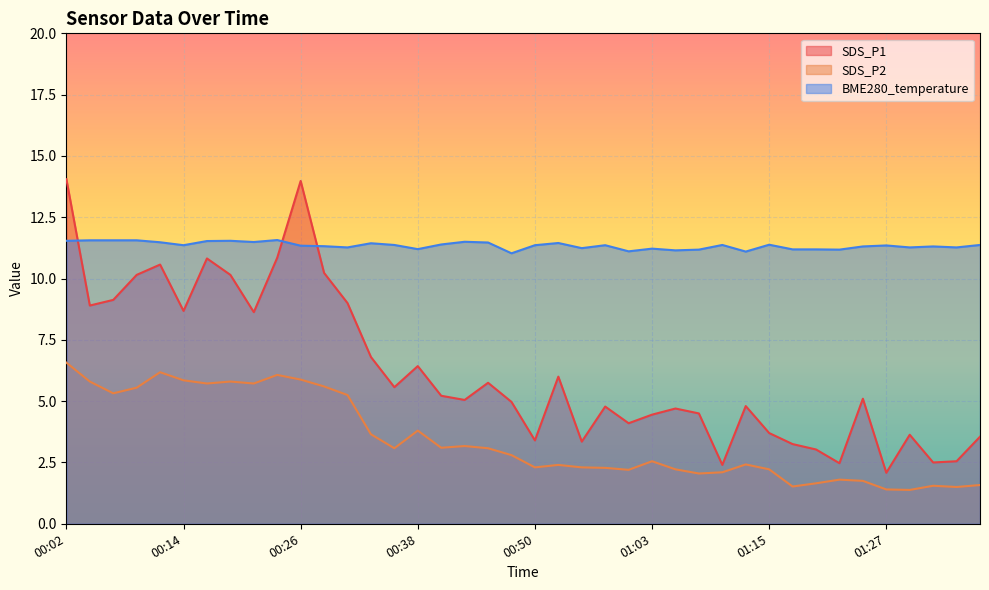

Which category has the highest value across all series?

00:02